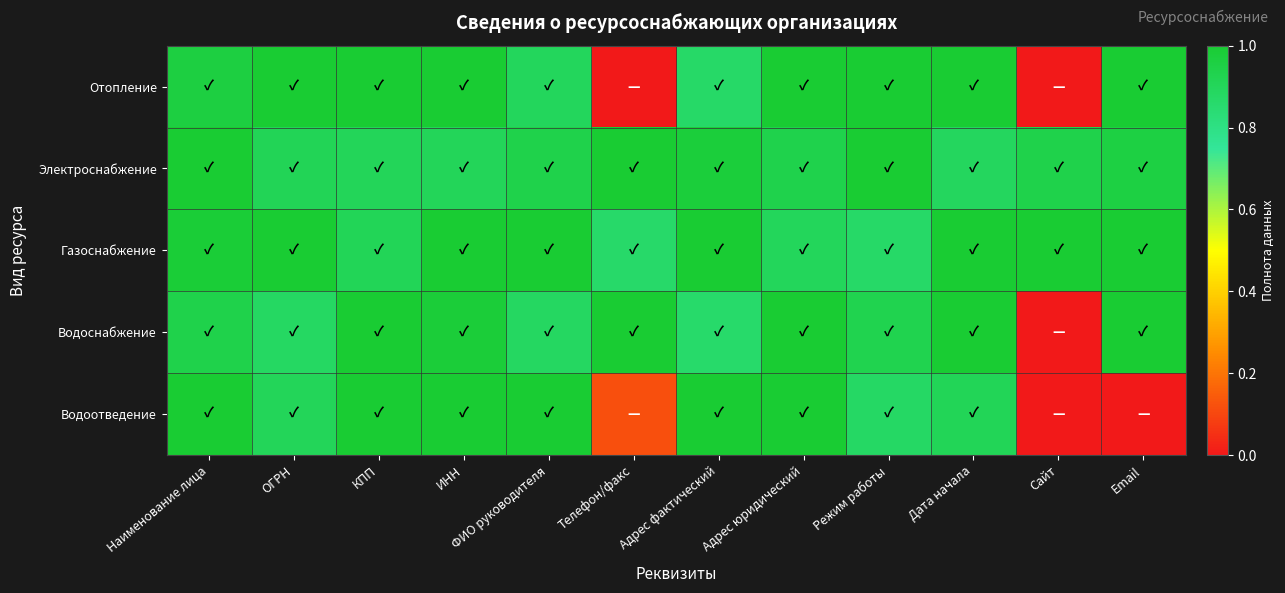

Which series changed the most between ОГРН and КПП?

Водоснабжение